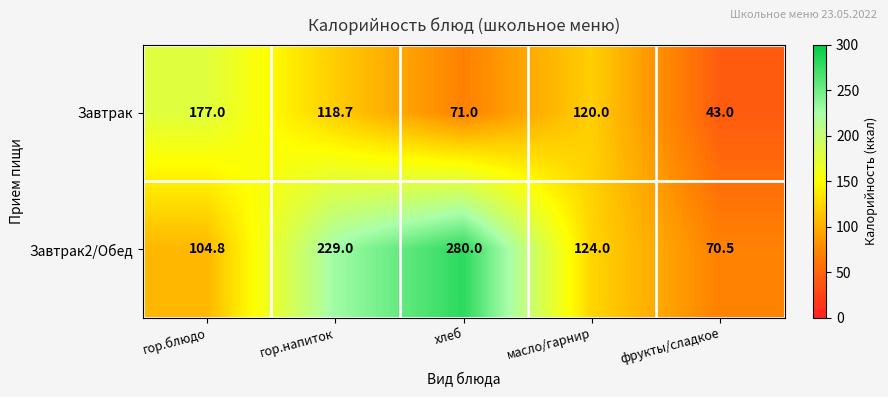

What is the average value of the Завтрак series?

105.9